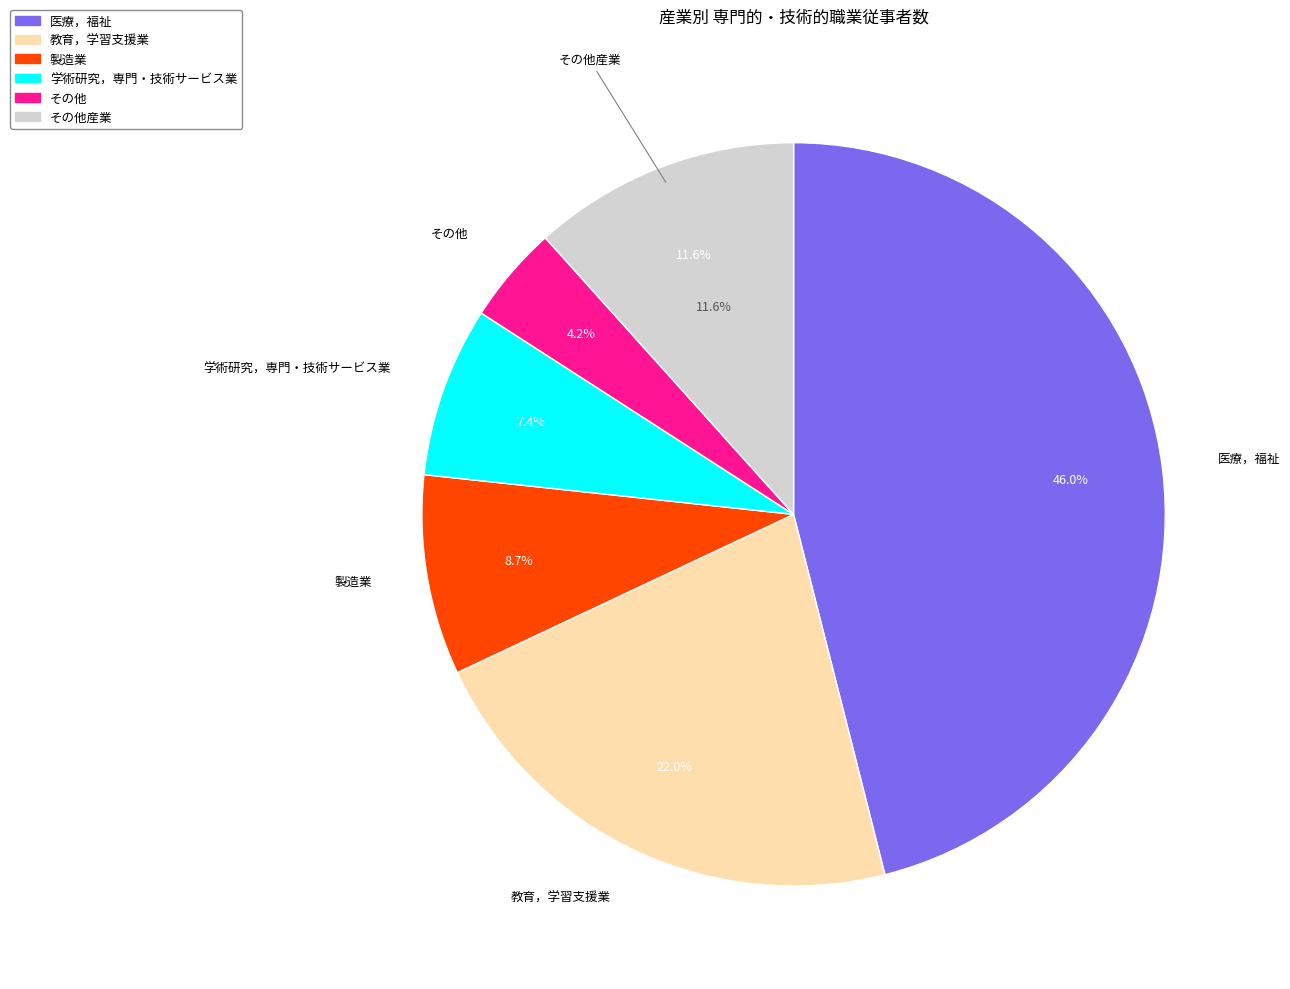

Is there a majority slice in this chart?

No